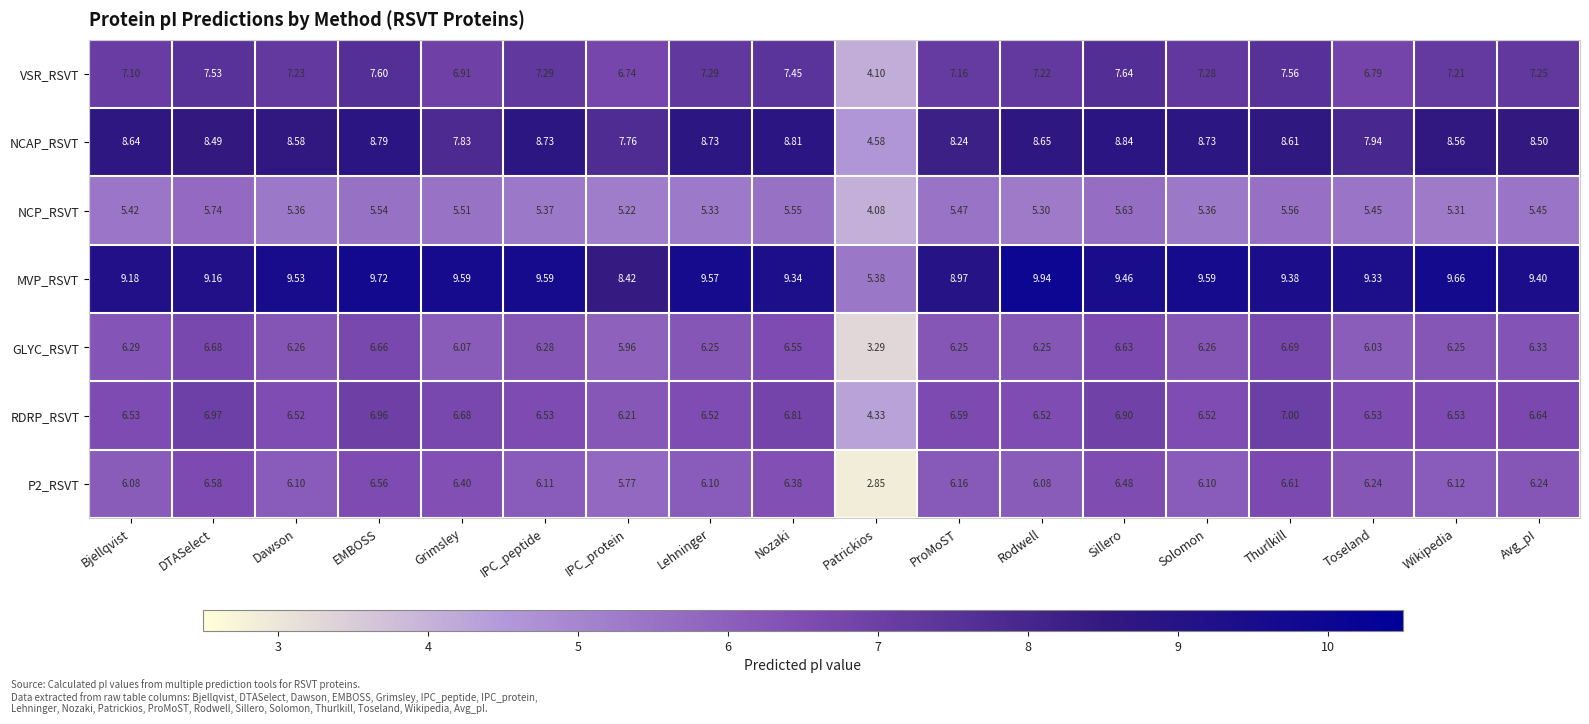

What is the spread (max minus min) of values at EMBOSS?

4.2